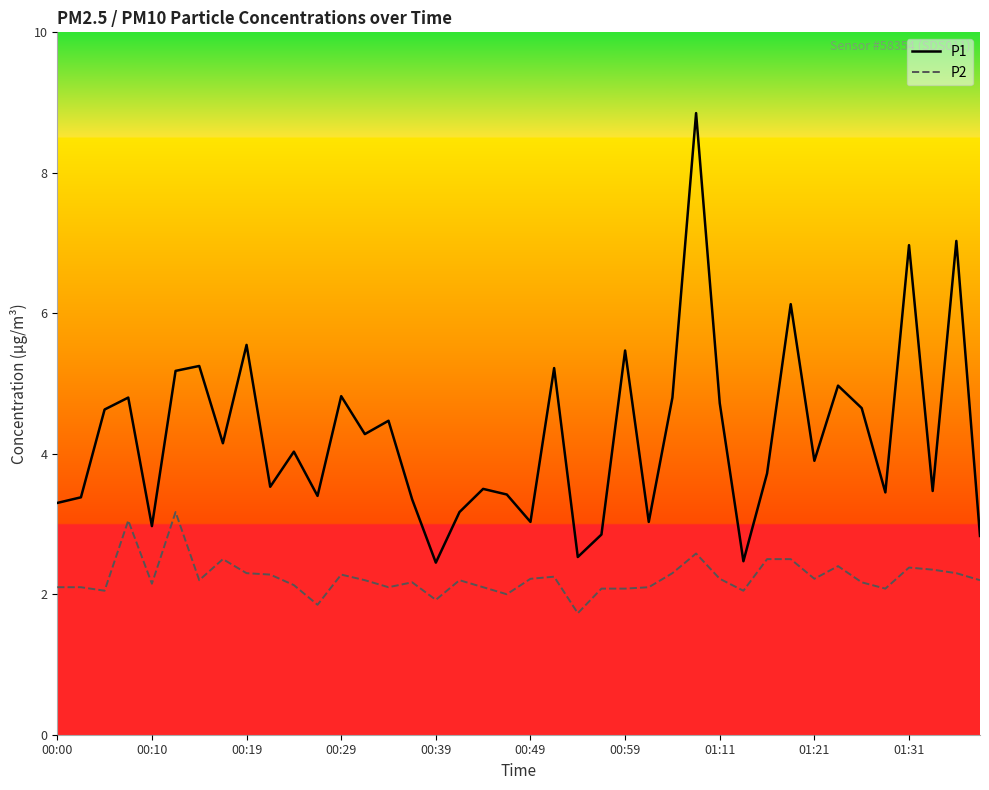

Which series has the largest range (max minus min)?

P1